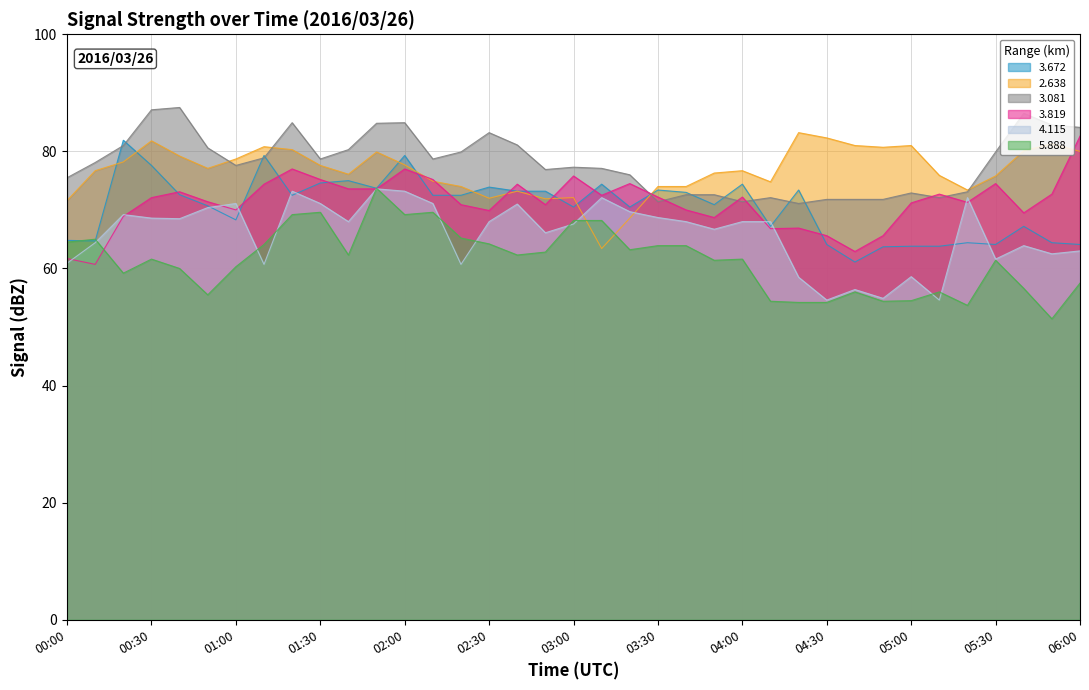

Is the value of   4.115 at 00:30 greater than the value of   3.819 at 01:40?

No